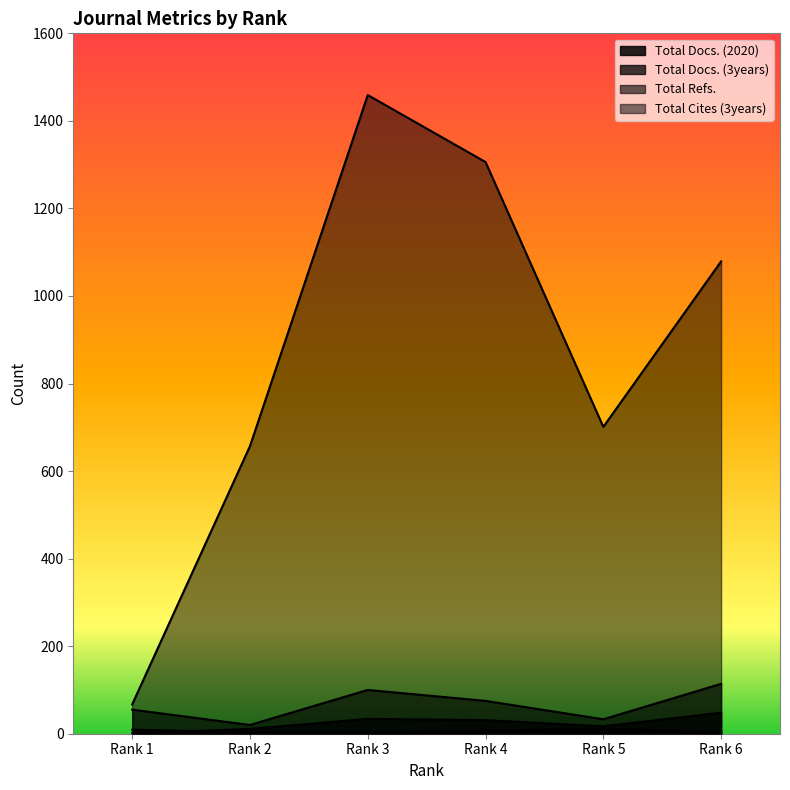

What is the approximate value of Total Docs. (3years) at Rank 4?

31